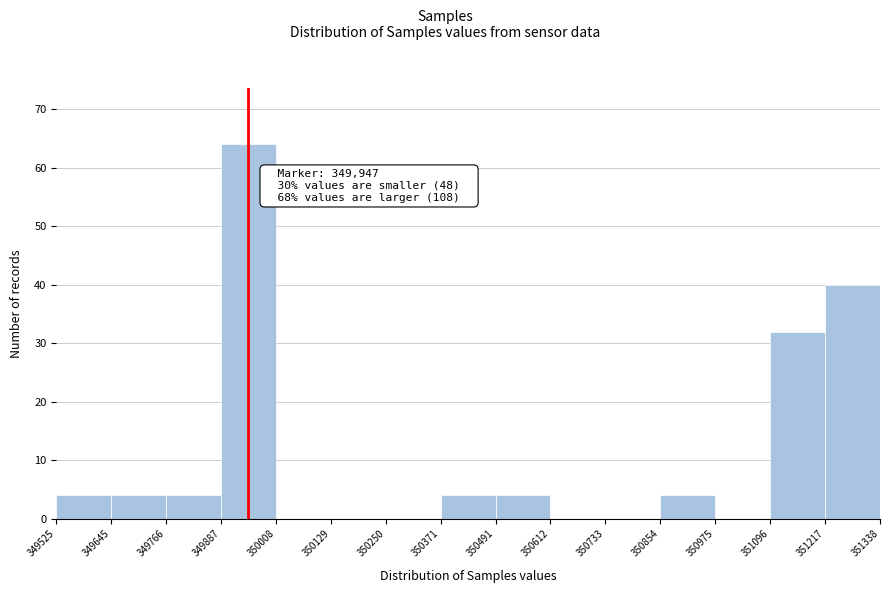

Which range on the x-axis has the tallest bar?

349887 to 350008